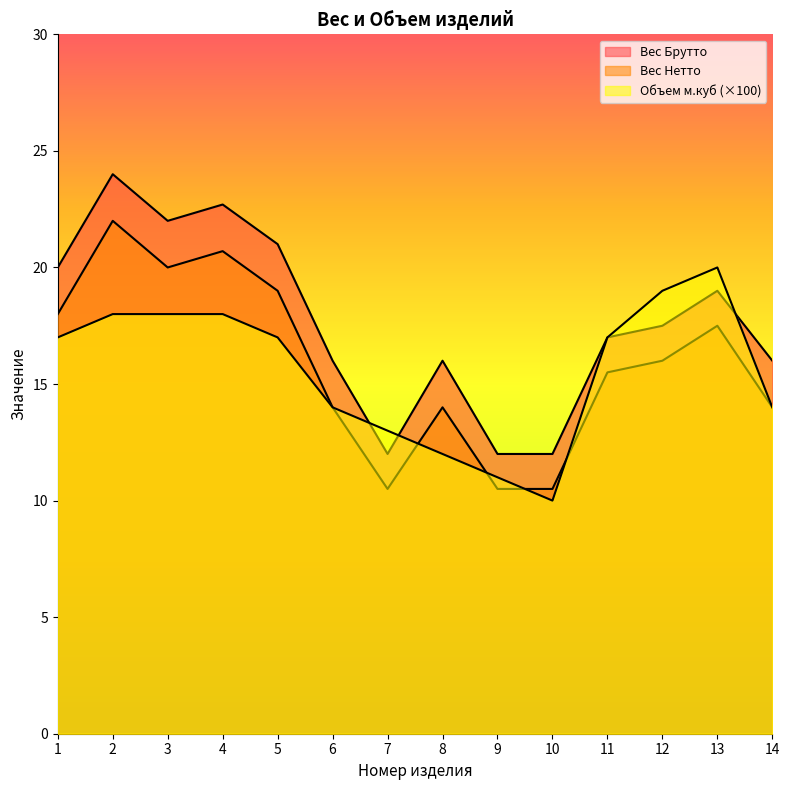

The value of Объем м.куб at 2 is 10.9. True or false?

False